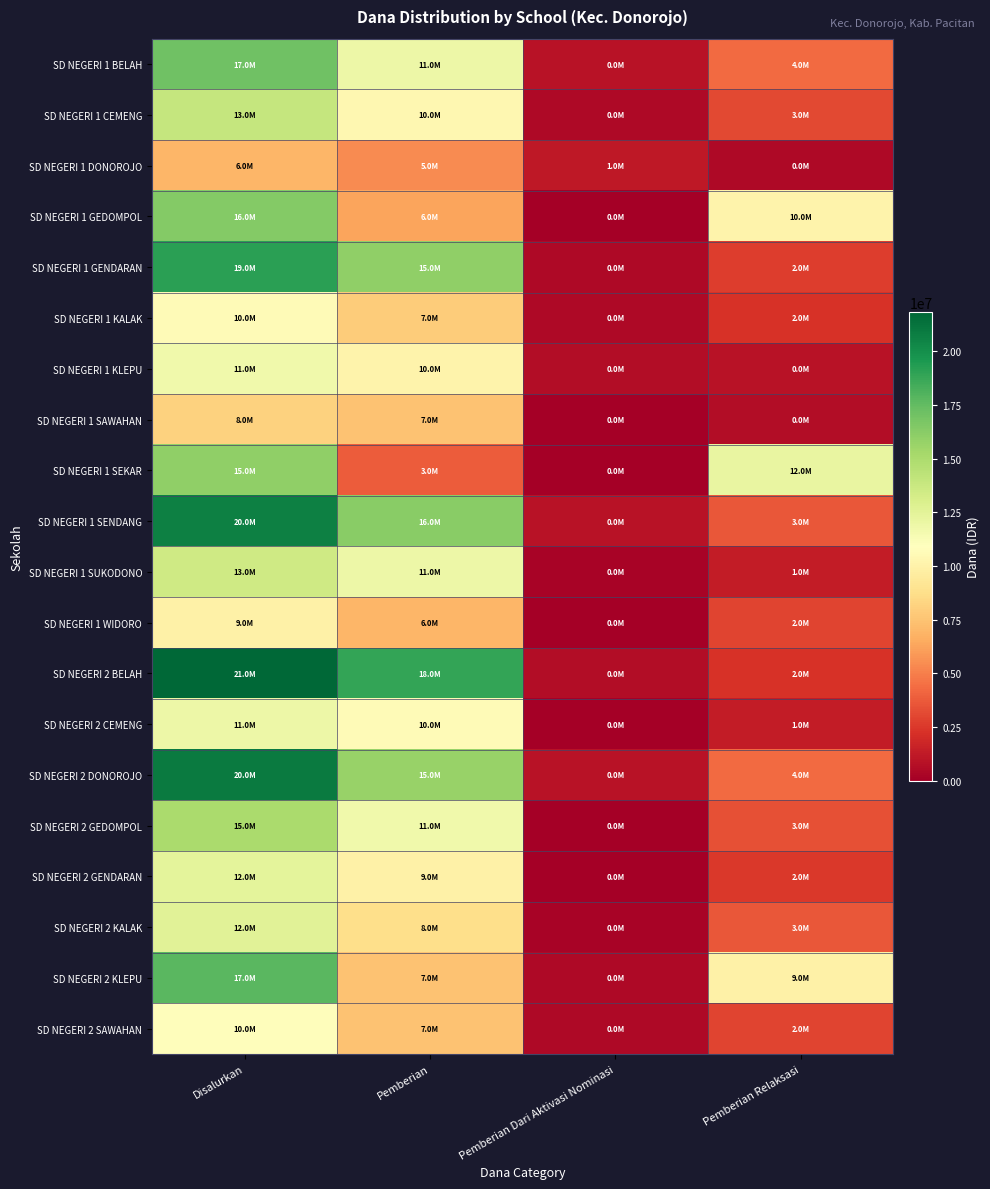

Rank the series by their maximum value, from lowest to highest.

SD NEGERI 1 DONOROJO, SD NEGERI 1 SAWAHAN, SD NEGERI 1 WIDORO, SD NEGERI 1 KALAK, SD NEGERI 2 SAWAHAN, SD NEGERI 1 KLEPU, SD NEGERI 2 CEMENG, SD NEGERI 2 GENDARAN, SD NEGERI 2 KALAK, SD NEGERI 1 SUKODONO, SD NEGERI 1 CEMENG, SD NEGERI 2 GEDOMPOL, SD NEGERI 1 SEKAR, SD NEGERI 1 GEDOMPOL, SD NEGERI 1 BELAH, SD NEGERI 2 KLEPU, SD NEGERI 1 GENDARAN, SD NEGERI 1 SENDANG, SD NEGERI 2 DONOROJO, SD NEGERI 2 BELAH